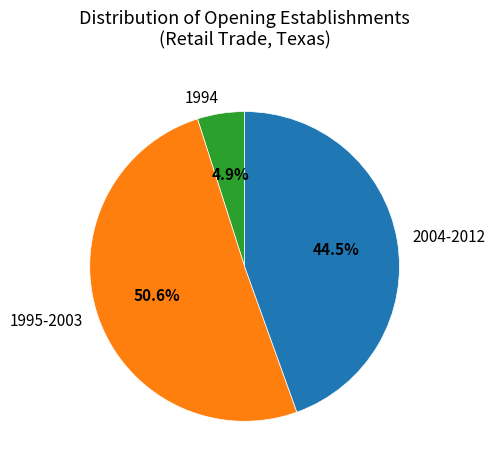

Which has a higher value, 1994 or 1995-2003?

1995-2003